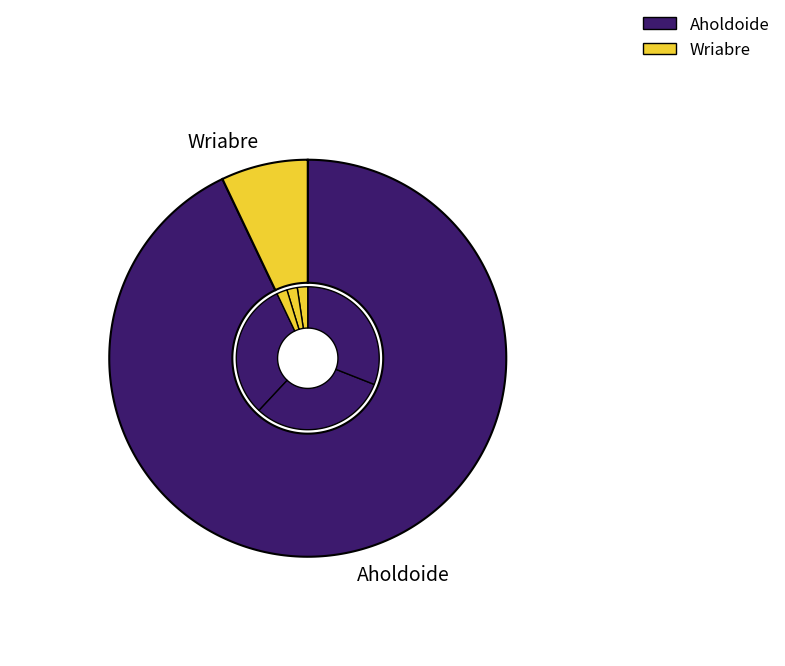

How many segments does this pie chart have?

2